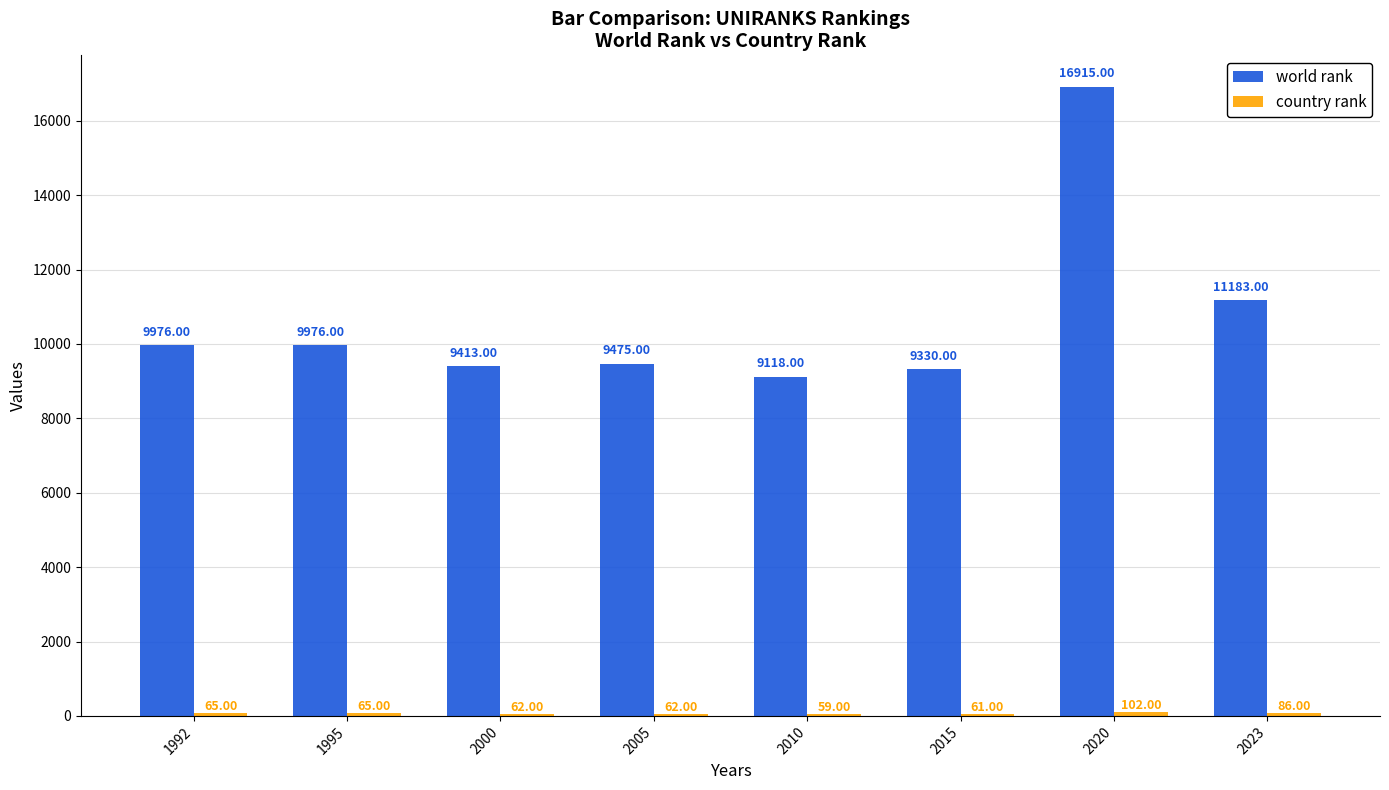

What is the difference between the maximum and second lowest values in the world rank series?

7585